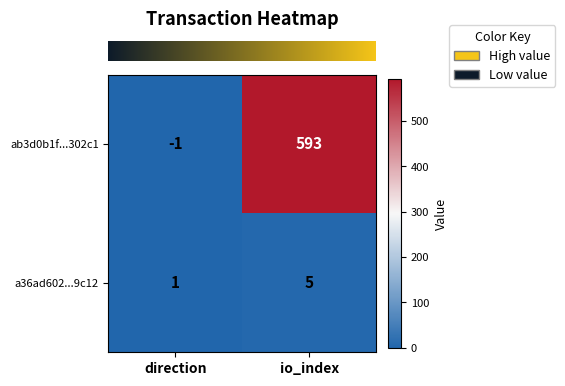

At which category does the chart reach its peak across all series?

io_index